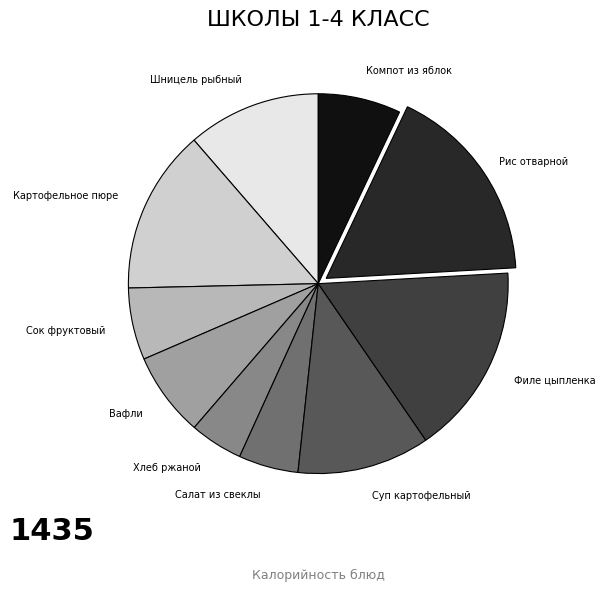

Which slice is the largest?

Рис отварной